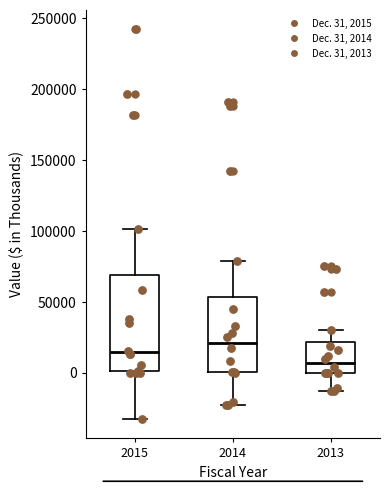

Which box's median line is the highest?

2014